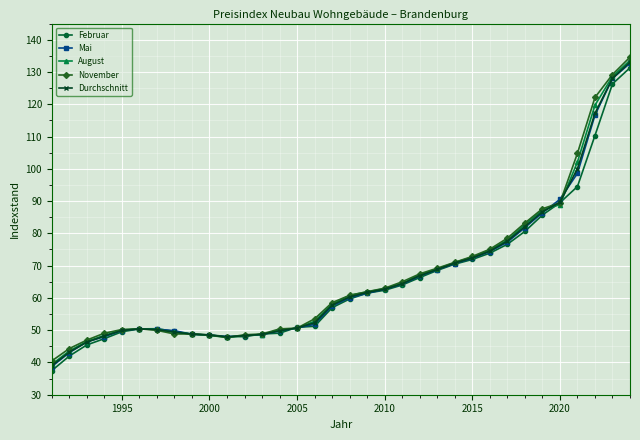

What is the lowest value of the August series?

39.4